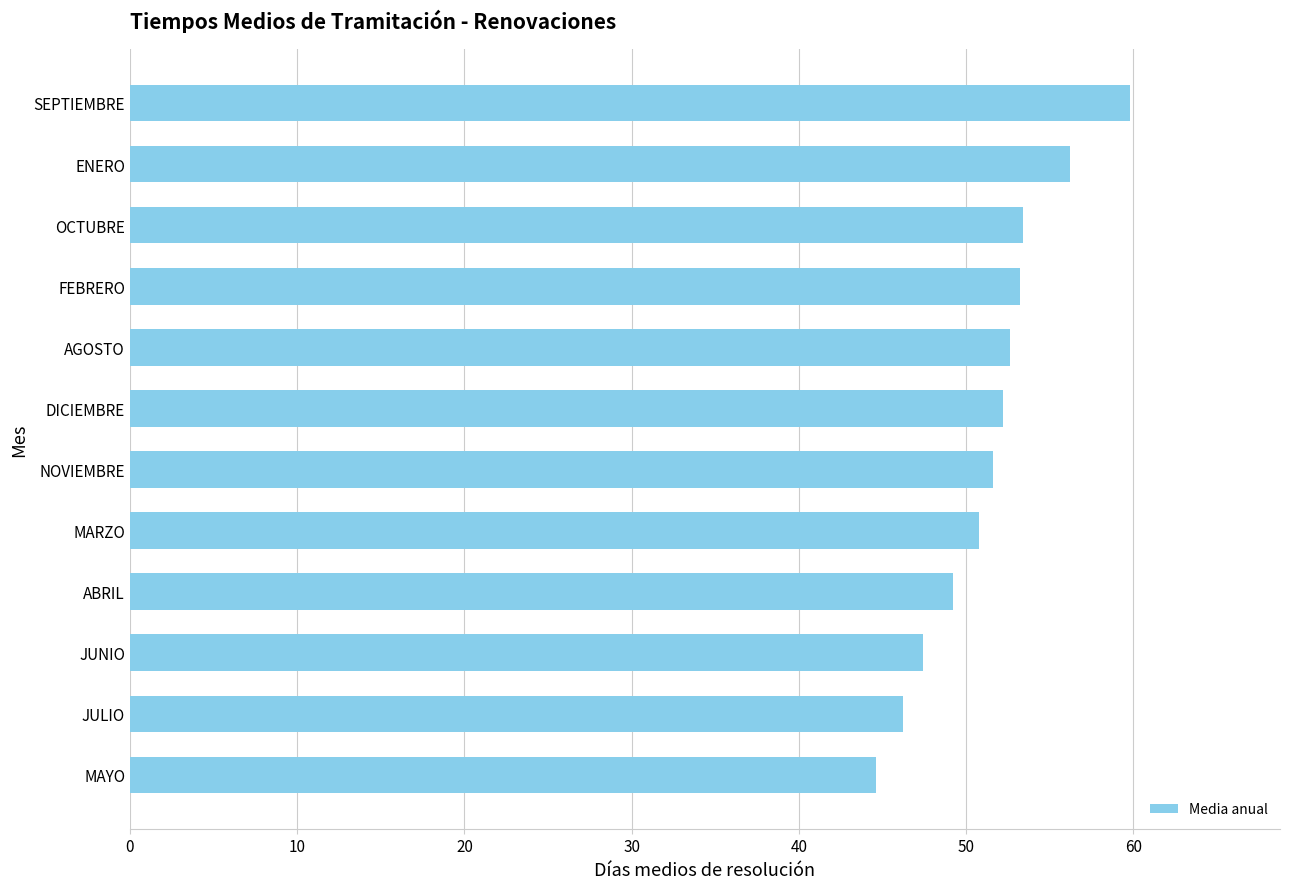

What is the difference between the maximum and minimum values?

15.2